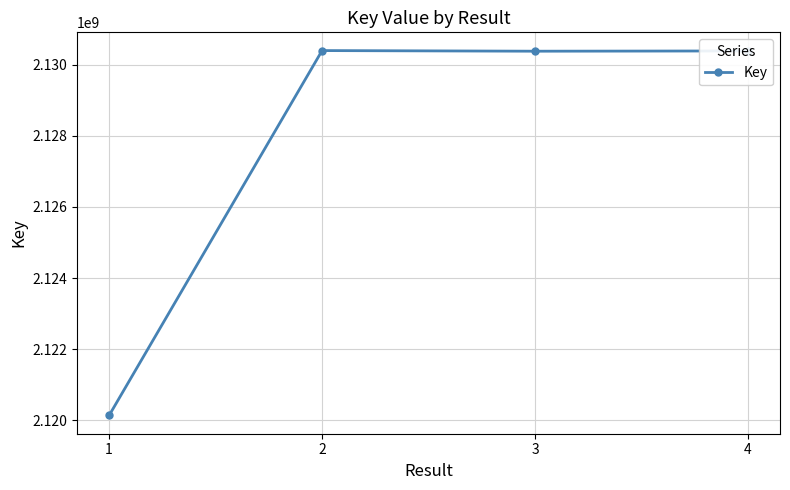

What is the maximum value shown in the chart?

2130401153